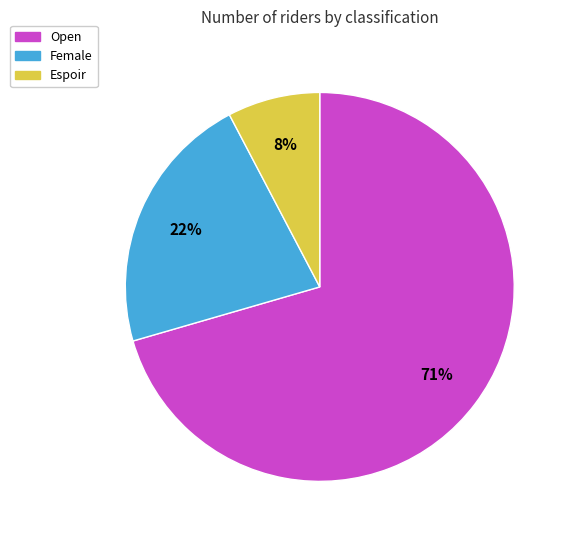

True or false: Open accounts for 76% of the total.

False